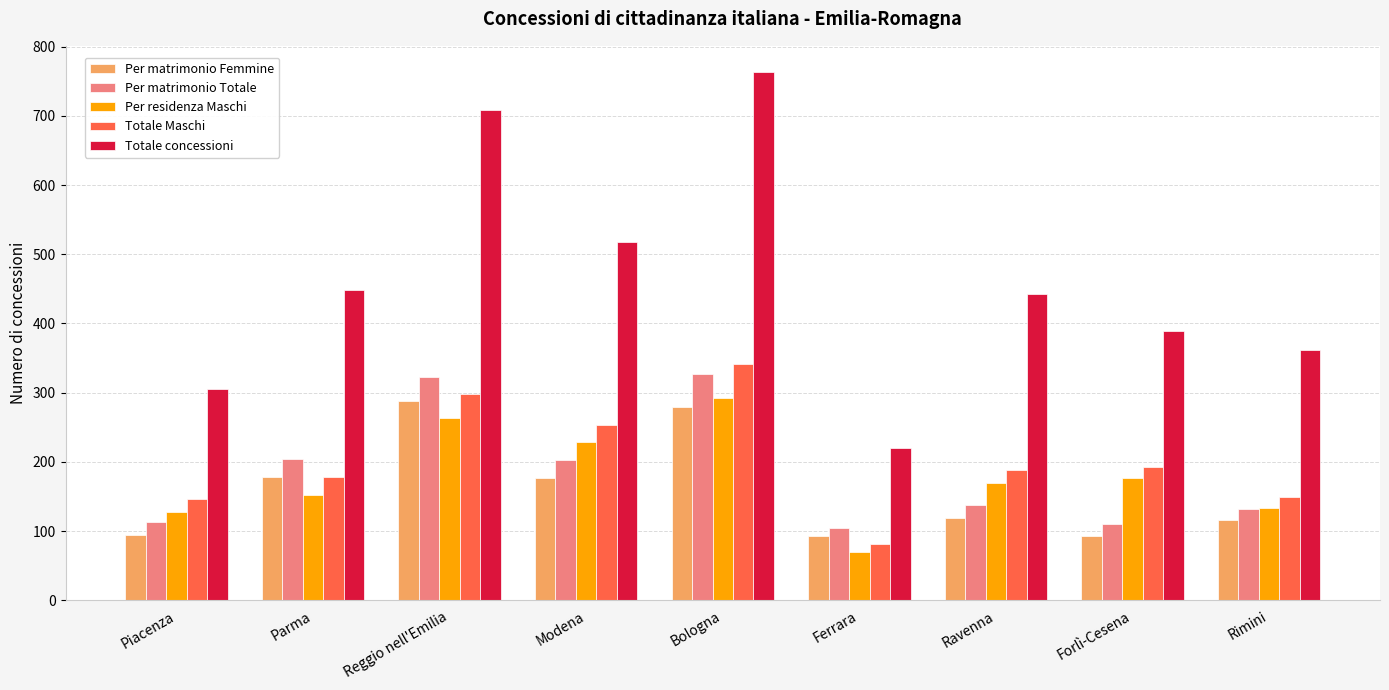

What is the sum of all Per matrimonio Femmine values?

1438